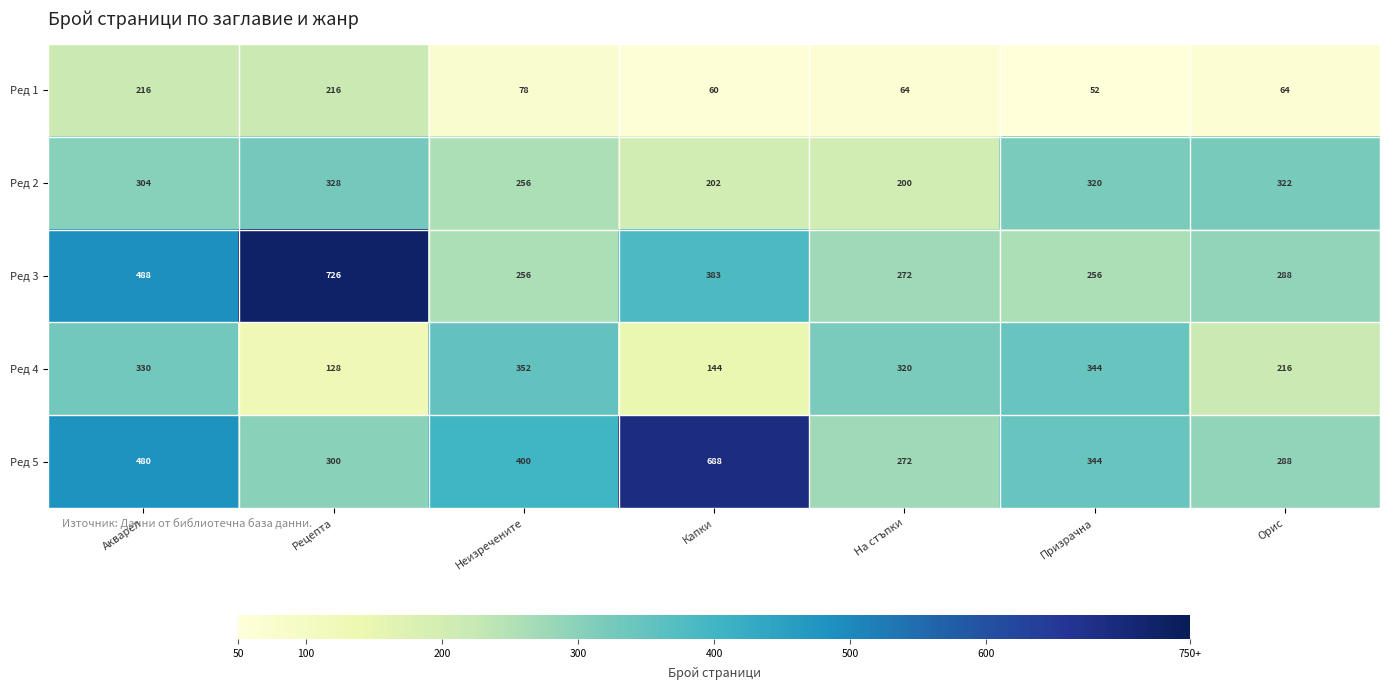

What is the difference between the highest and lowest values at Неизречените?

322